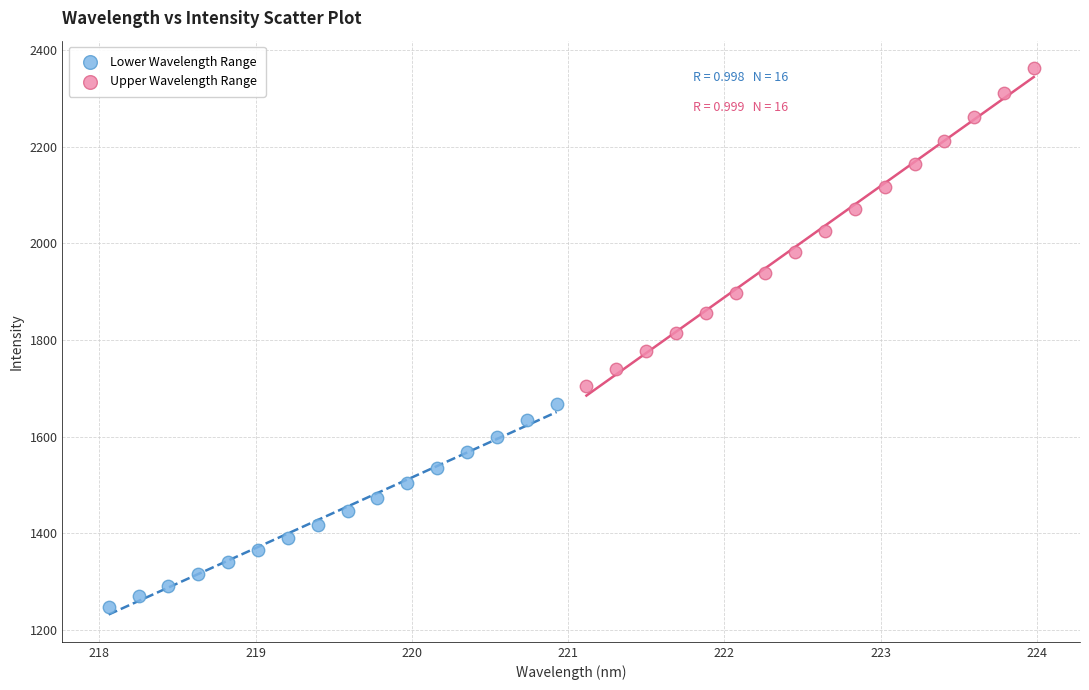

Which series has the largest Y range (max minus min)?

Upper Wavelength Range